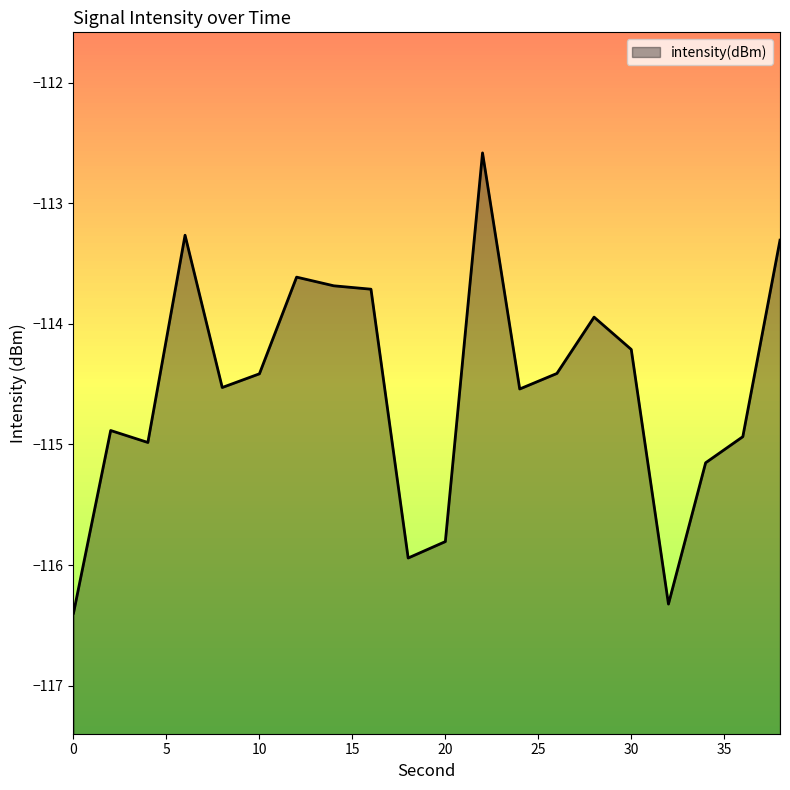

Where does the data first go above -114?

6